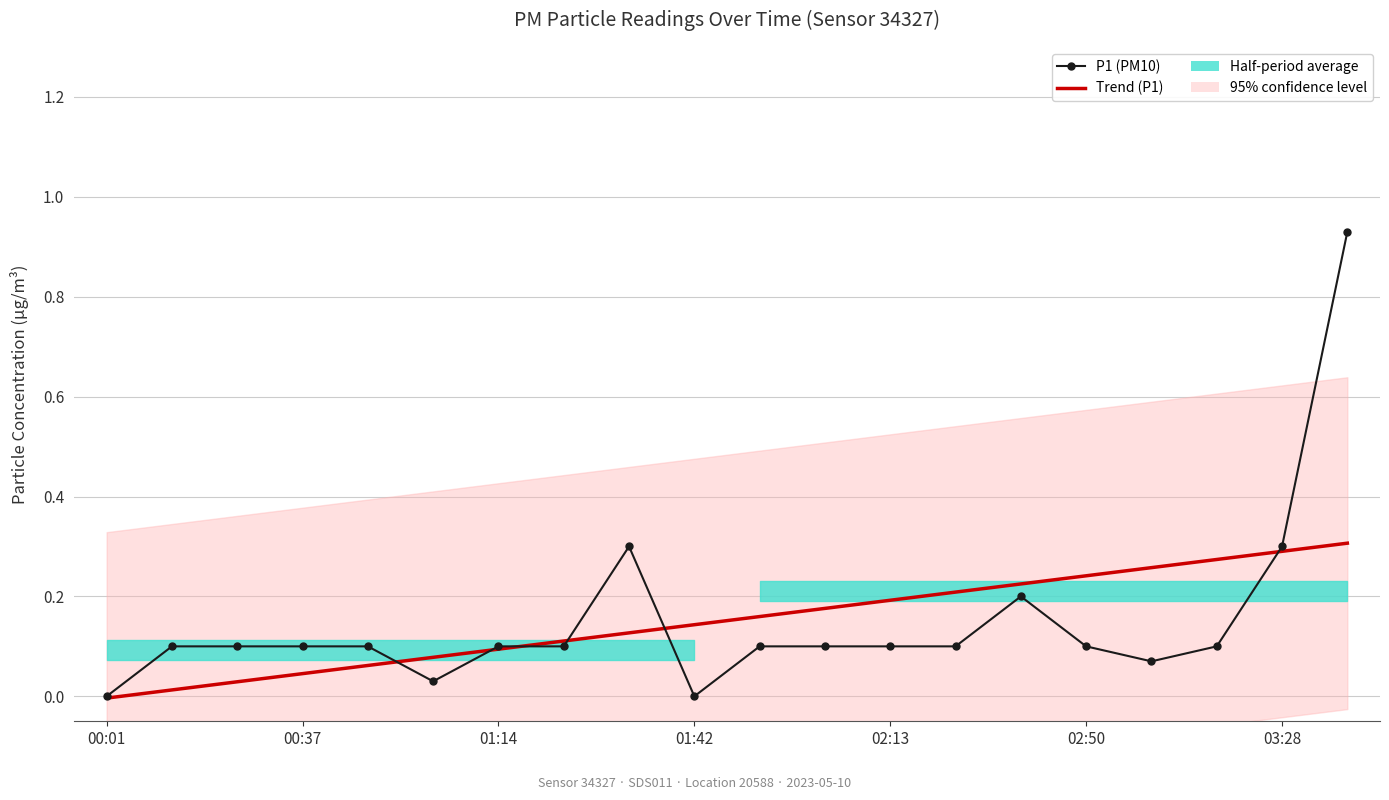

What is the change in value from 01:35 to 02:13?

-0.2